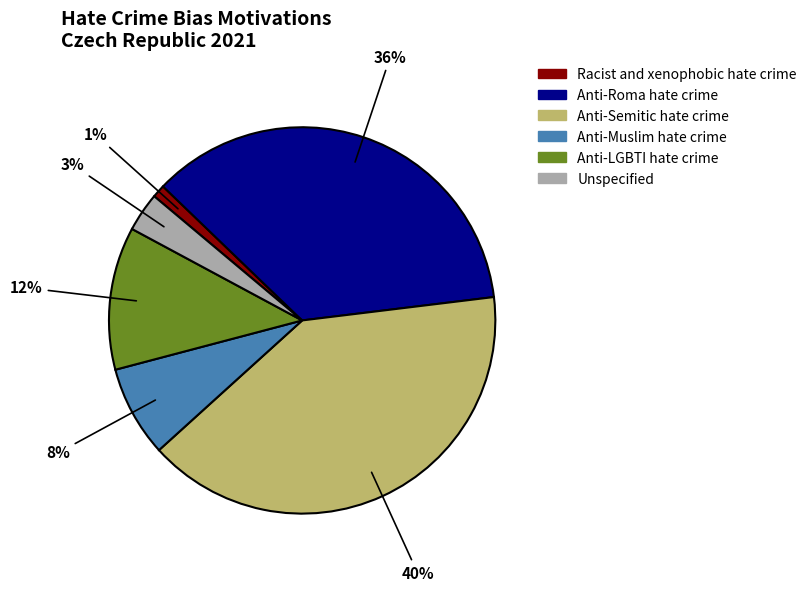

Does Anti-Roma hate crime account for over 50% of the chart?

No